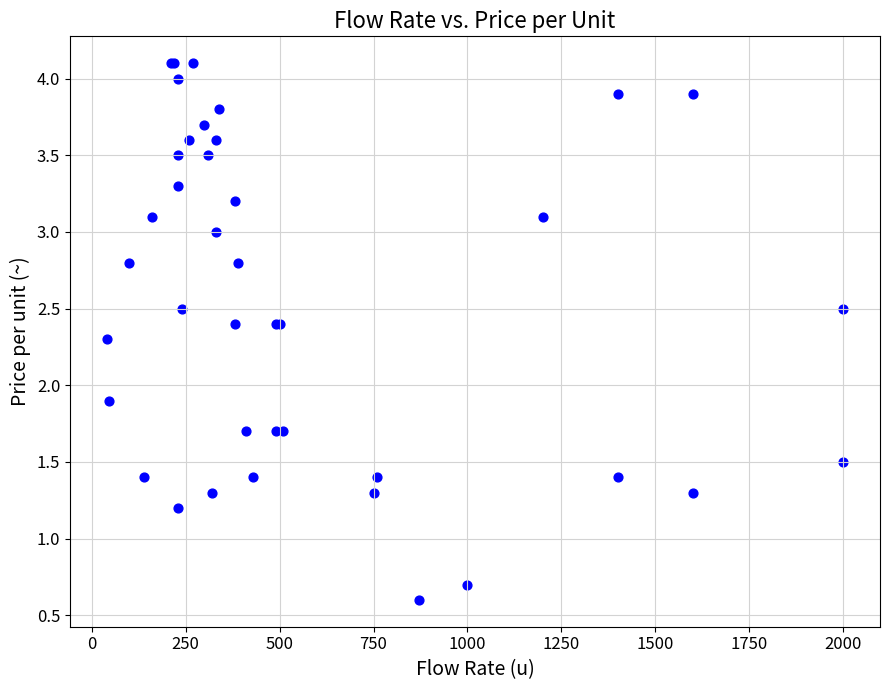

What Y value in the scatter plot is closest to 2?

1.9